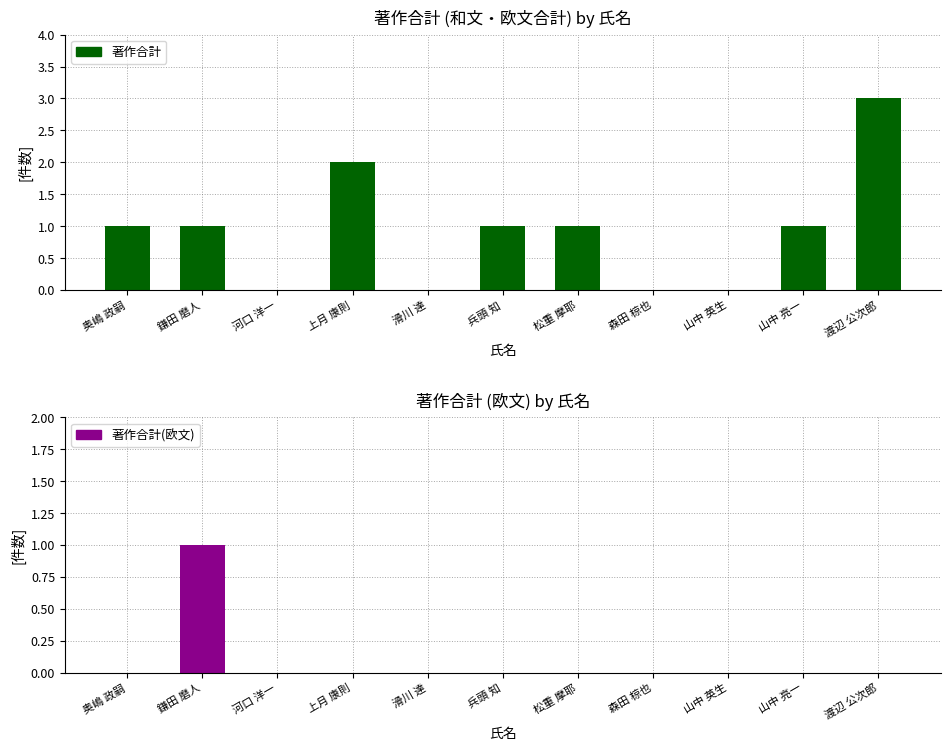

Where is 著作合計(欧文) nearest to the value 0?

奥嶋 政嗣